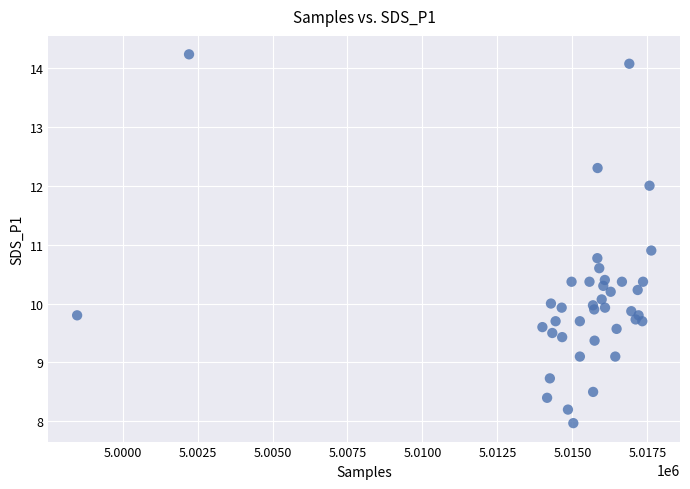

What Y value in the scatter plot is closest to 11?

10.9